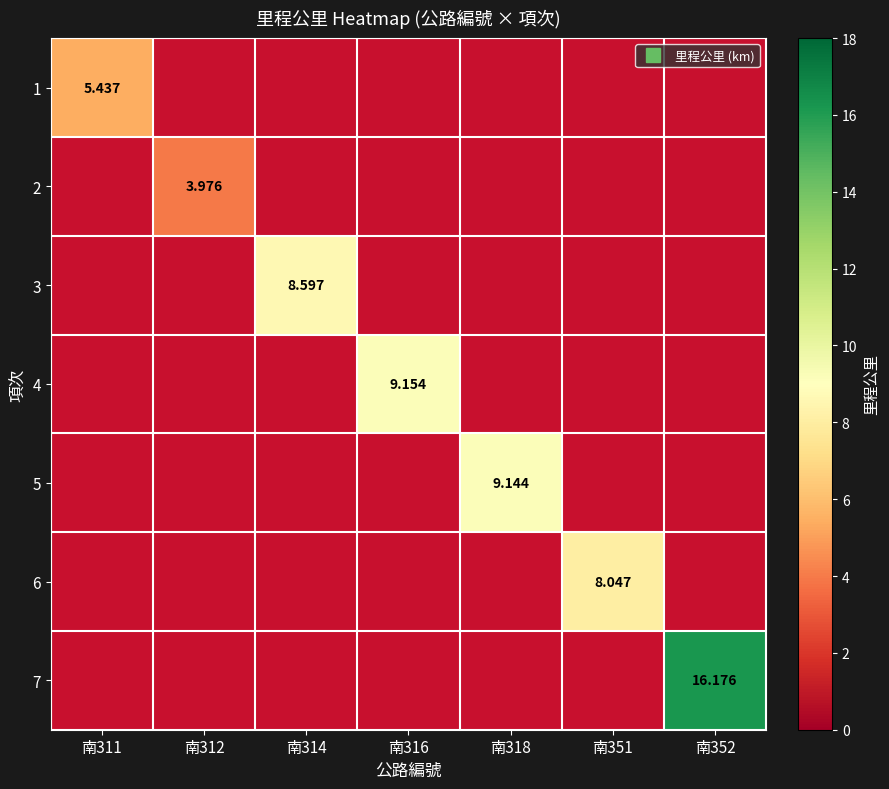

Which has a higher value, 南314 or 南352?

南352